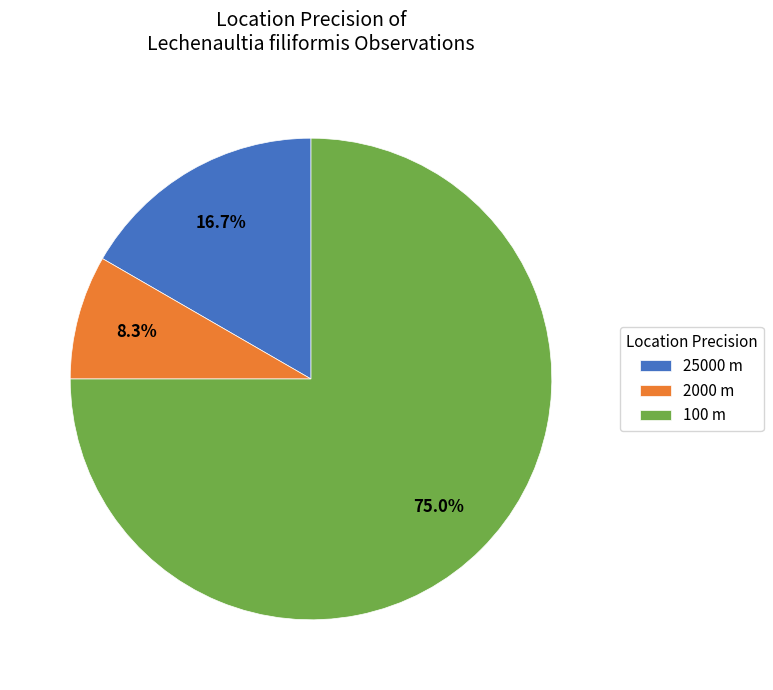

Does 100 m represent more than half of the total?

Yes